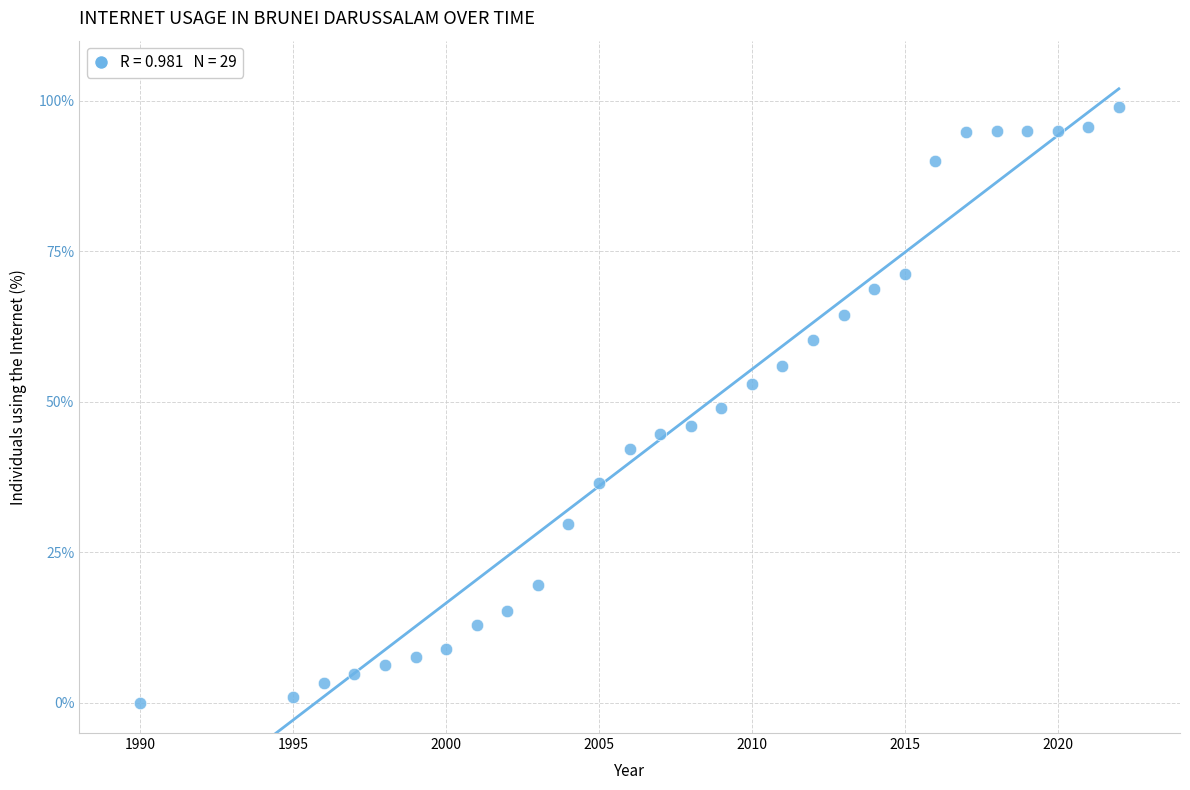

What is the range of Y values (max minus min)?

99.0